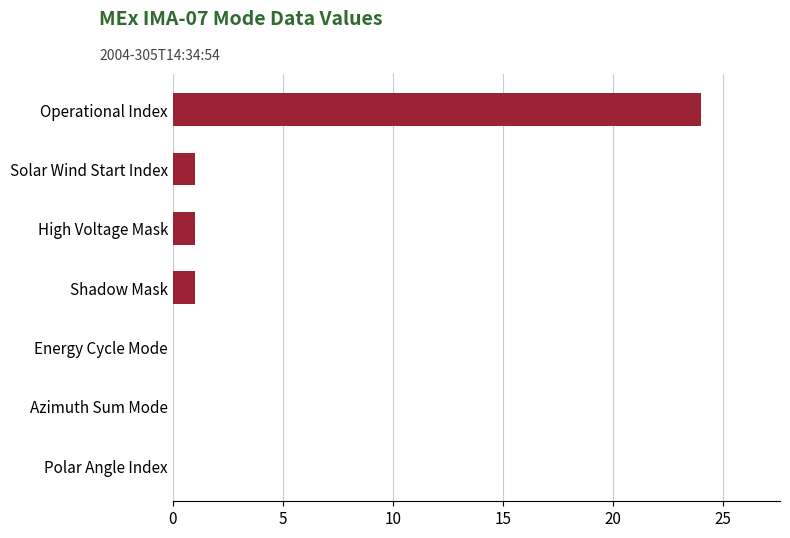

Are the bars horizontal?

Yes